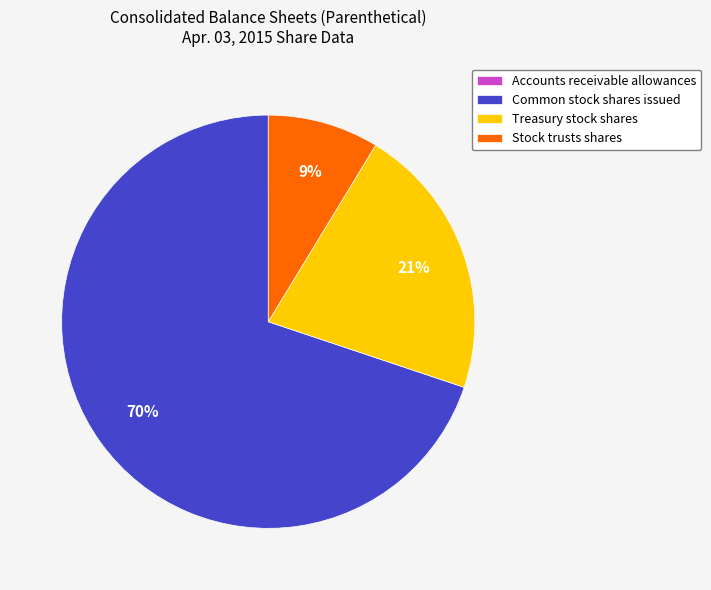

Does any single category account for the majority?

Yes